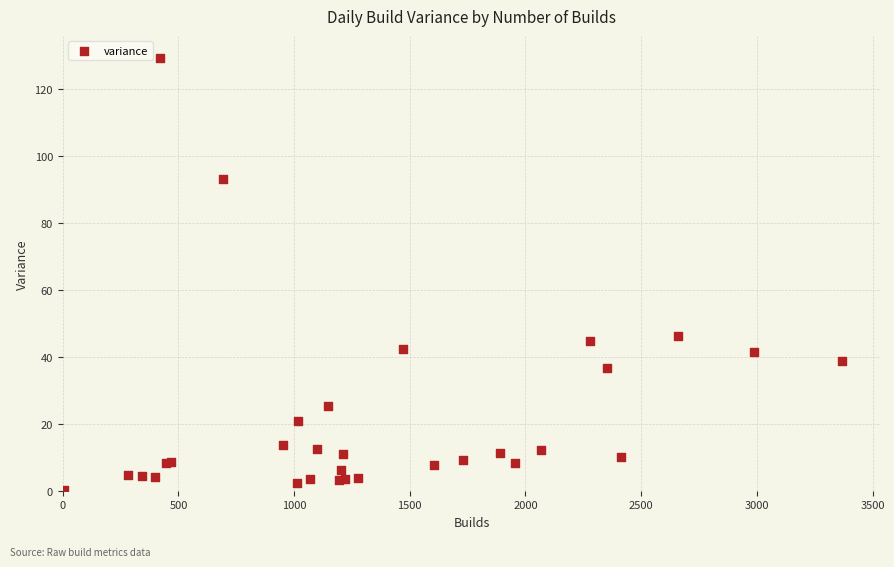

What Y value in the scatter plot is closest to 64?

46.4